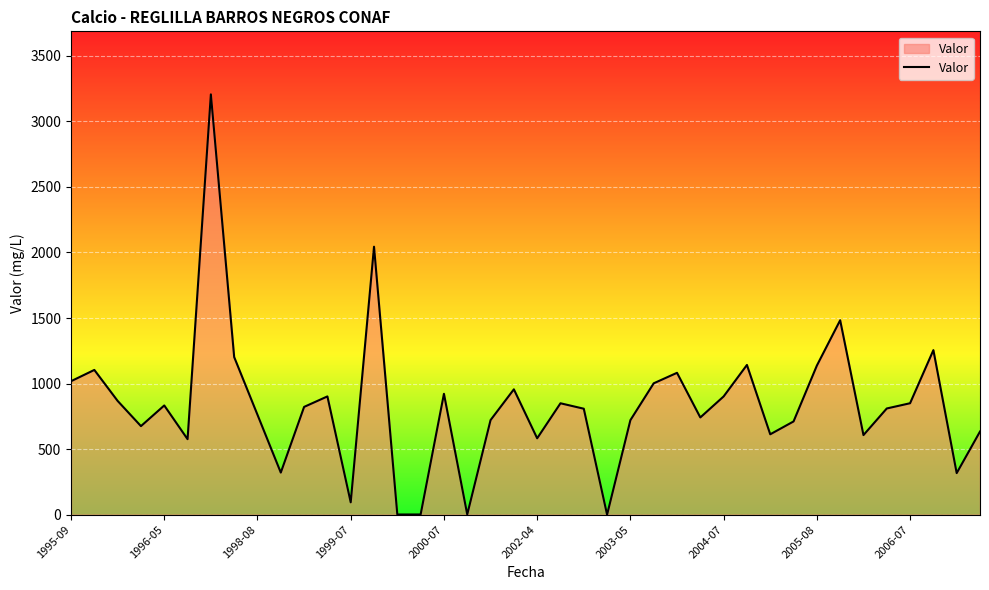

What is the maximum value shown in the chart?

3206.0